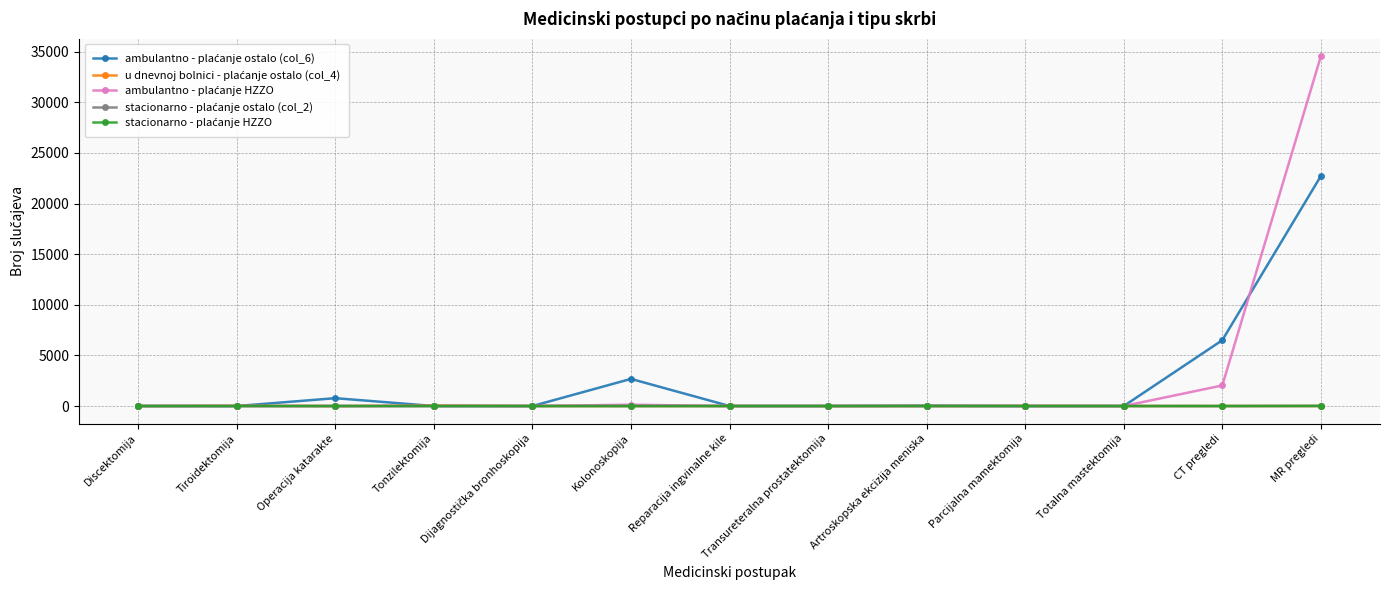

Count the number of data series in this chart.

5